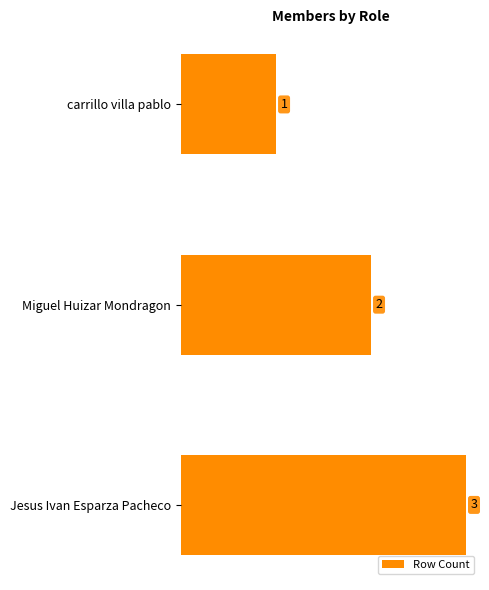

What is the value of the 1st bar from the top?

1